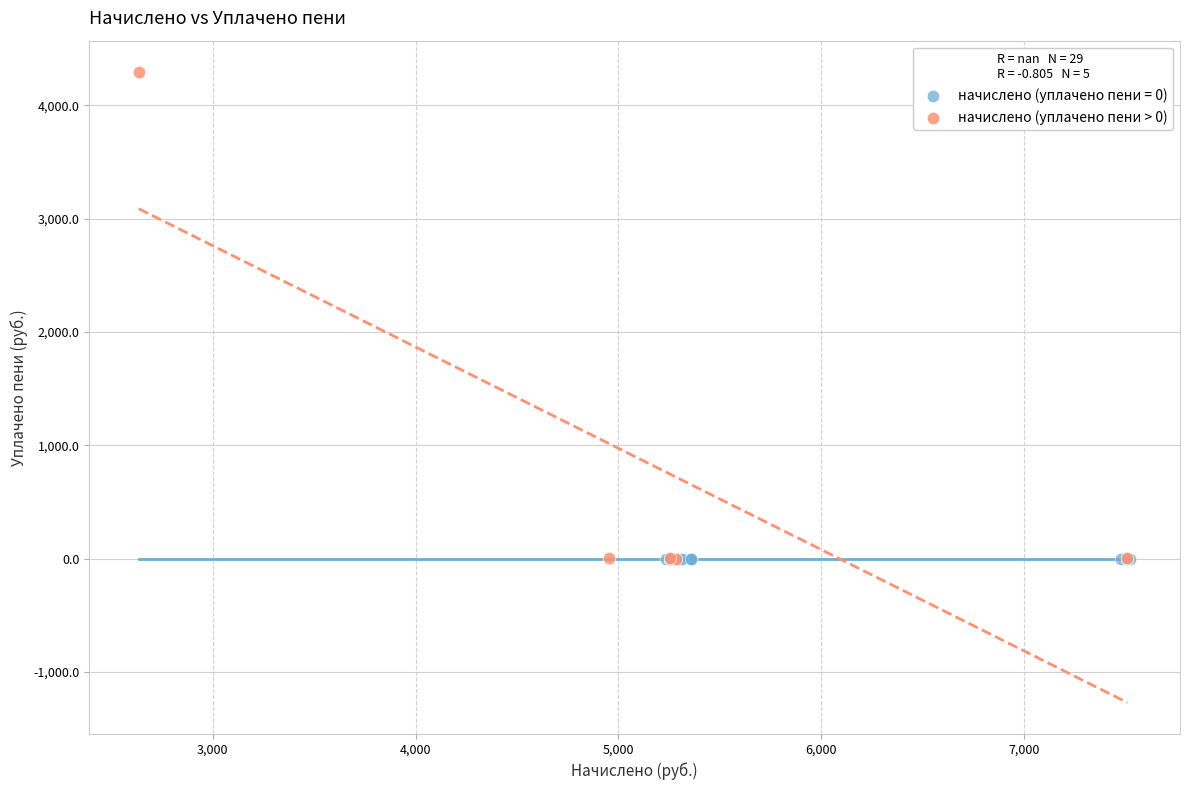

What are all the series names shown in the legend?

начислено (уплачено пени = 0), начислено (уплачено пени > 0)